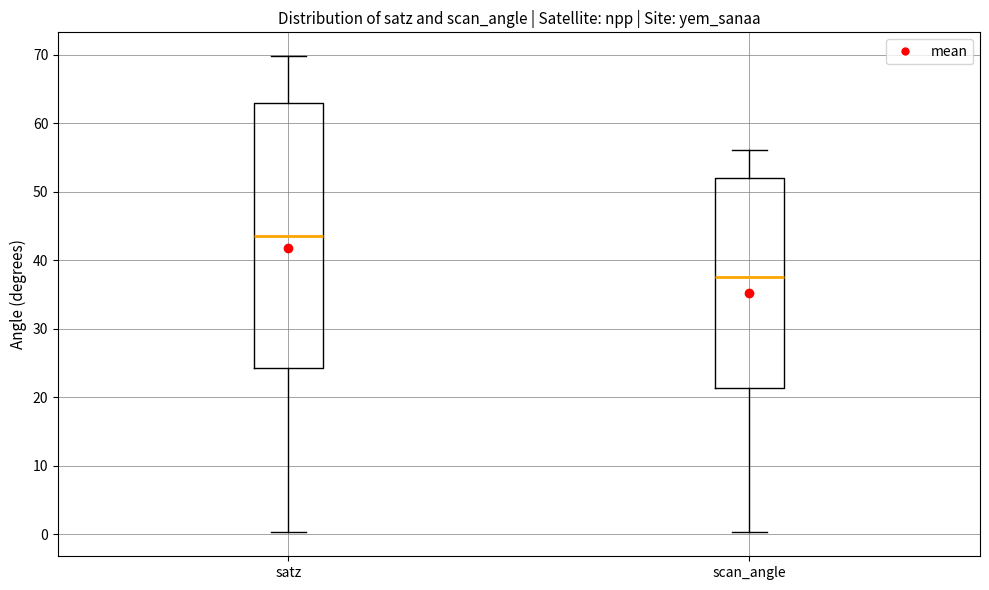

Which box's median line is the highest?

satz